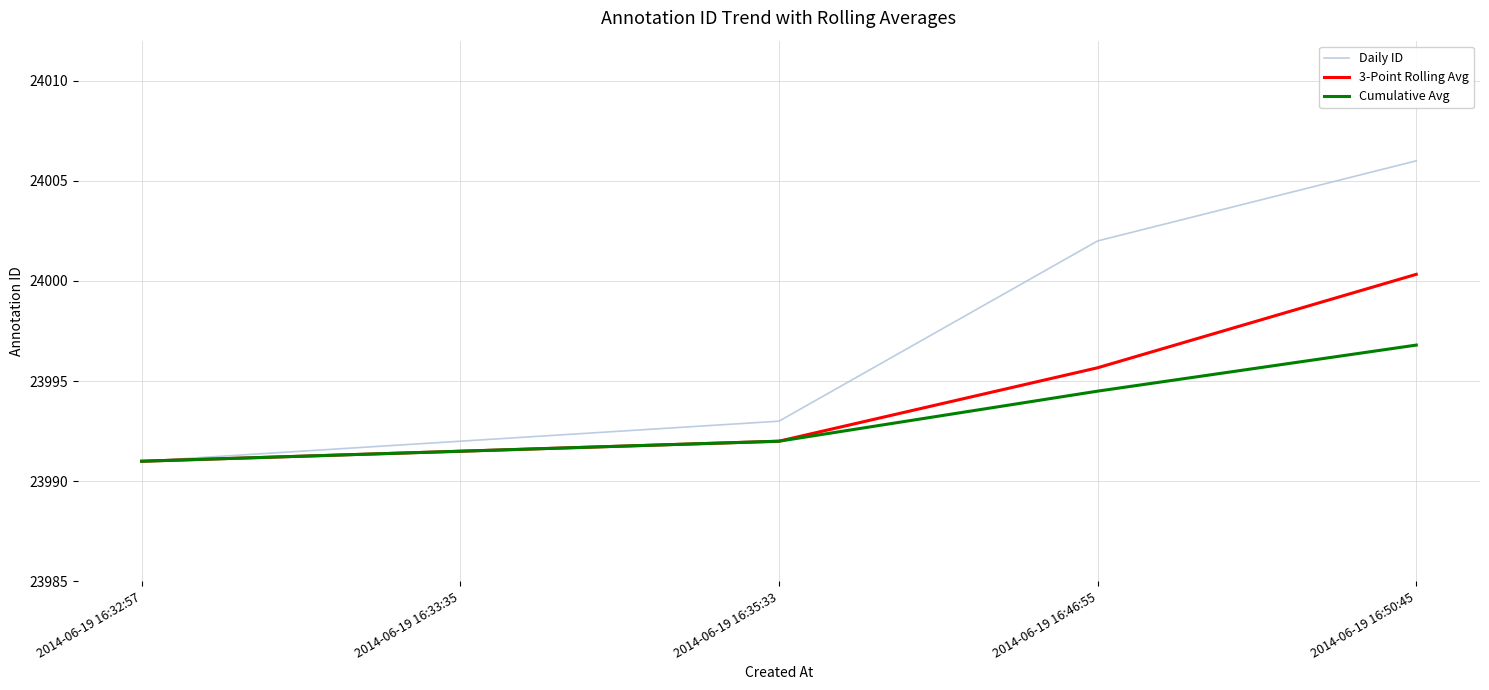

What position from the right is 2014-06-19 16:33:35?

4